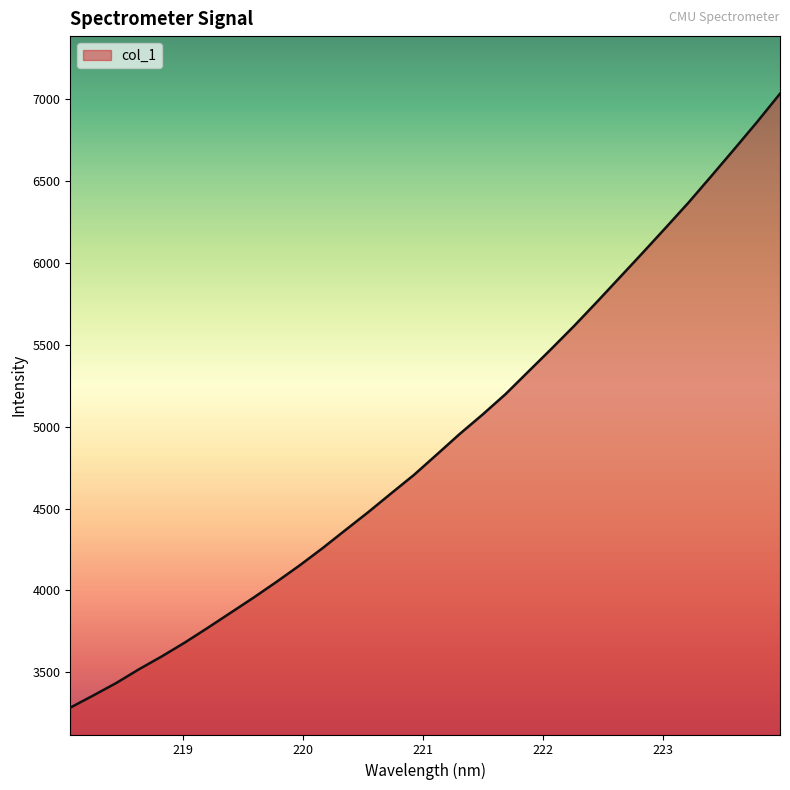

What is the greatest value displayed?

7035.3